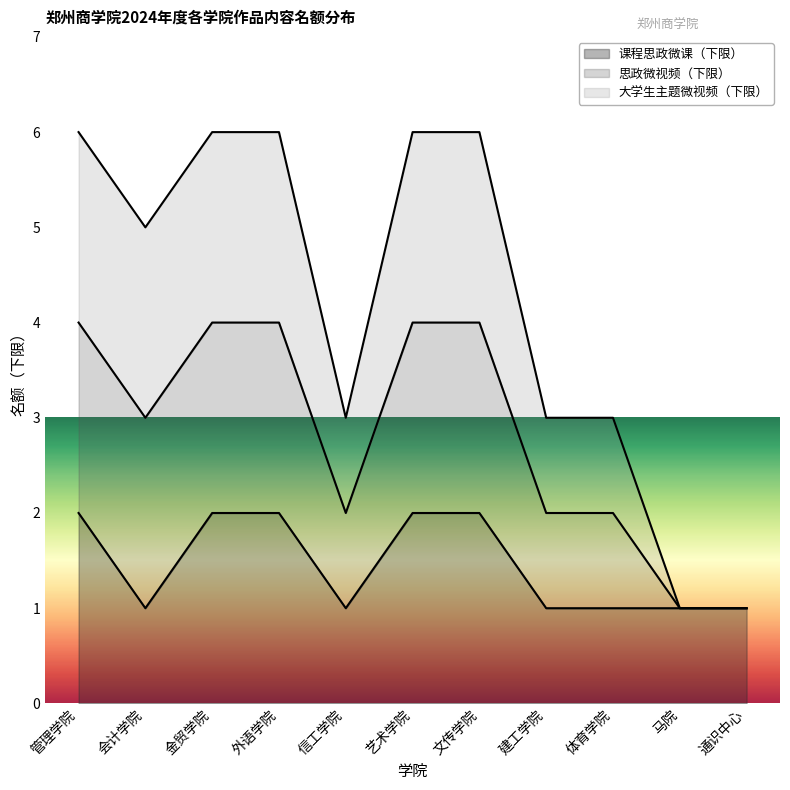

True or false: 思政微视频（下限） has more than 0 interior local peaks.

False